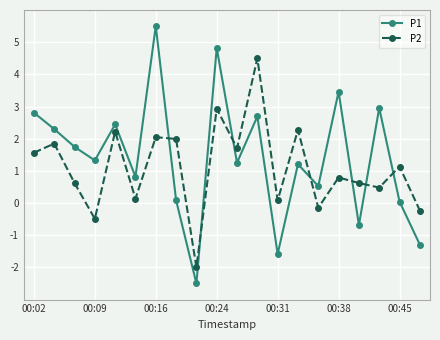

Which series has the widest spread of values?

P1